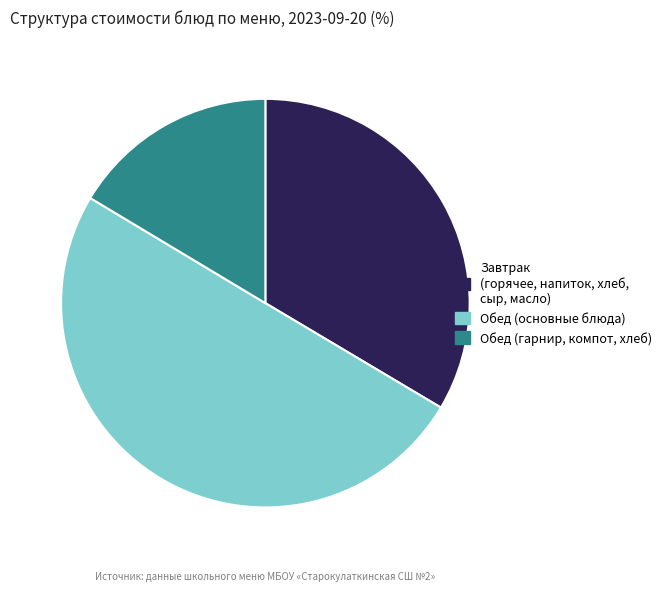

What is the majority slice?

Обед (основные блюда)